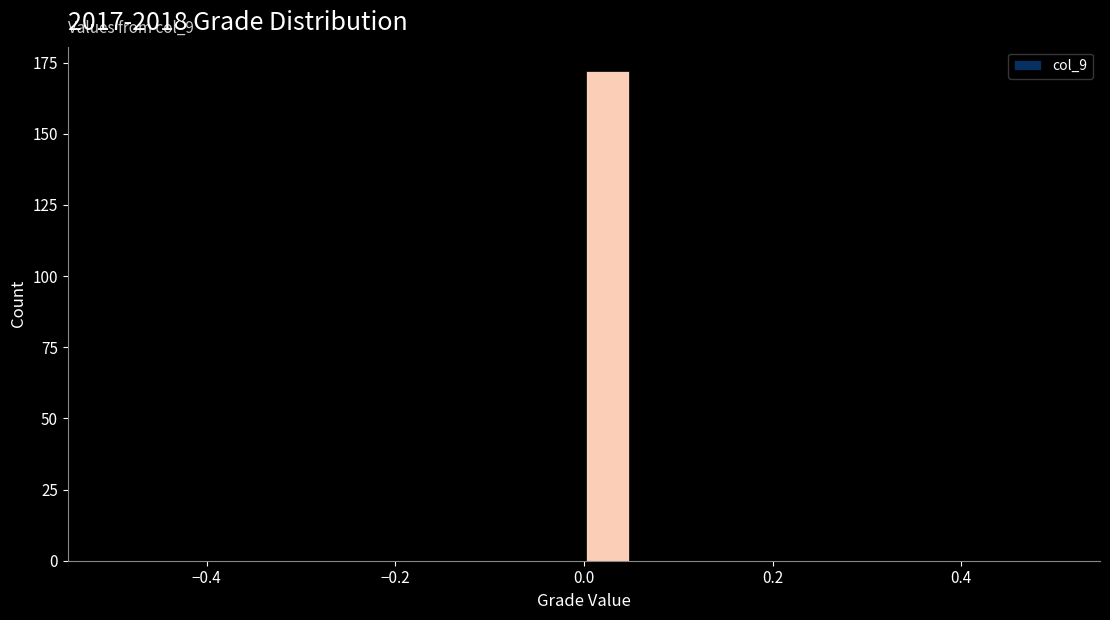

Read against the x-axis, roughly where is the centre of the tallest bar?

0.02